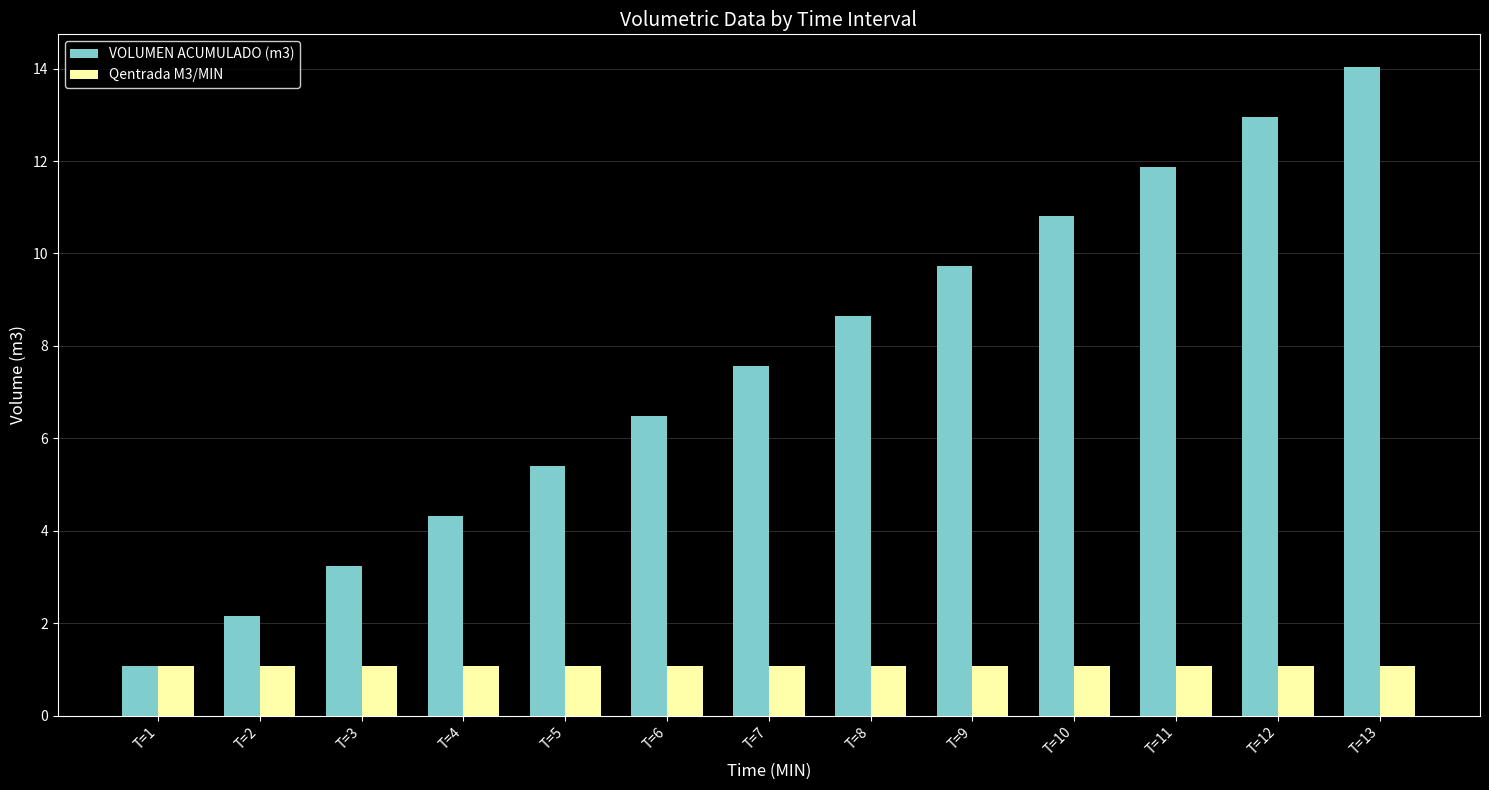

Reading right to left, extract all data points from this chart.

VOLUMEN ACUMULADO (m3): 14.0	13.0	11.9	10.8	9.7	8.6	7.6	6.5	5.4	4.3	3.2	2.2	1.1
Qentrada M3/MIN: 1.1	1.1	1.1	1.1	1.1	1.1	1.1	1.1	1.1	1.1	1.1	1.1	1.1